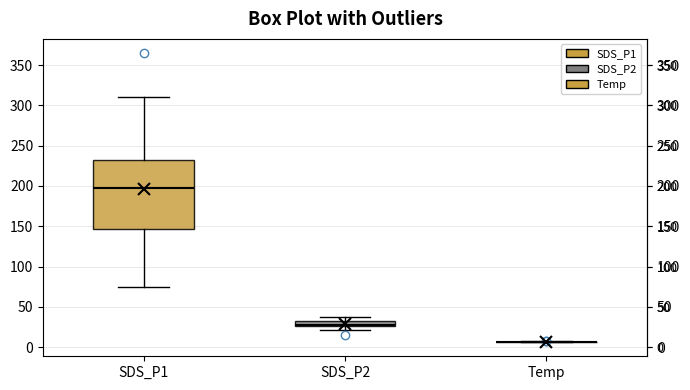

Which box is the tallest, from its lower edge to its upper edge?

SDS_P1